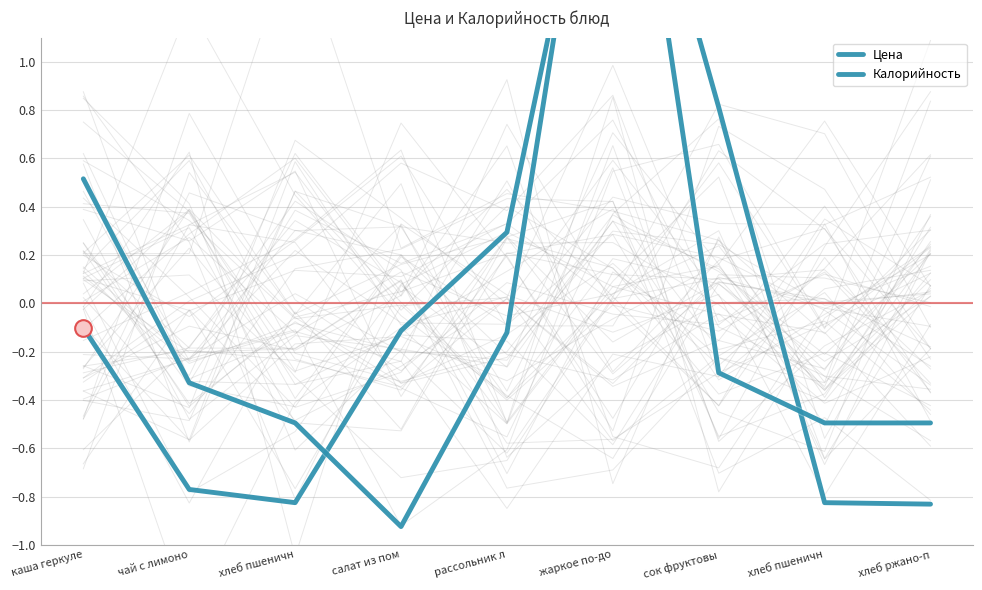

What is the difference between the maximum and minimum values in the Калорийность series?

3.6